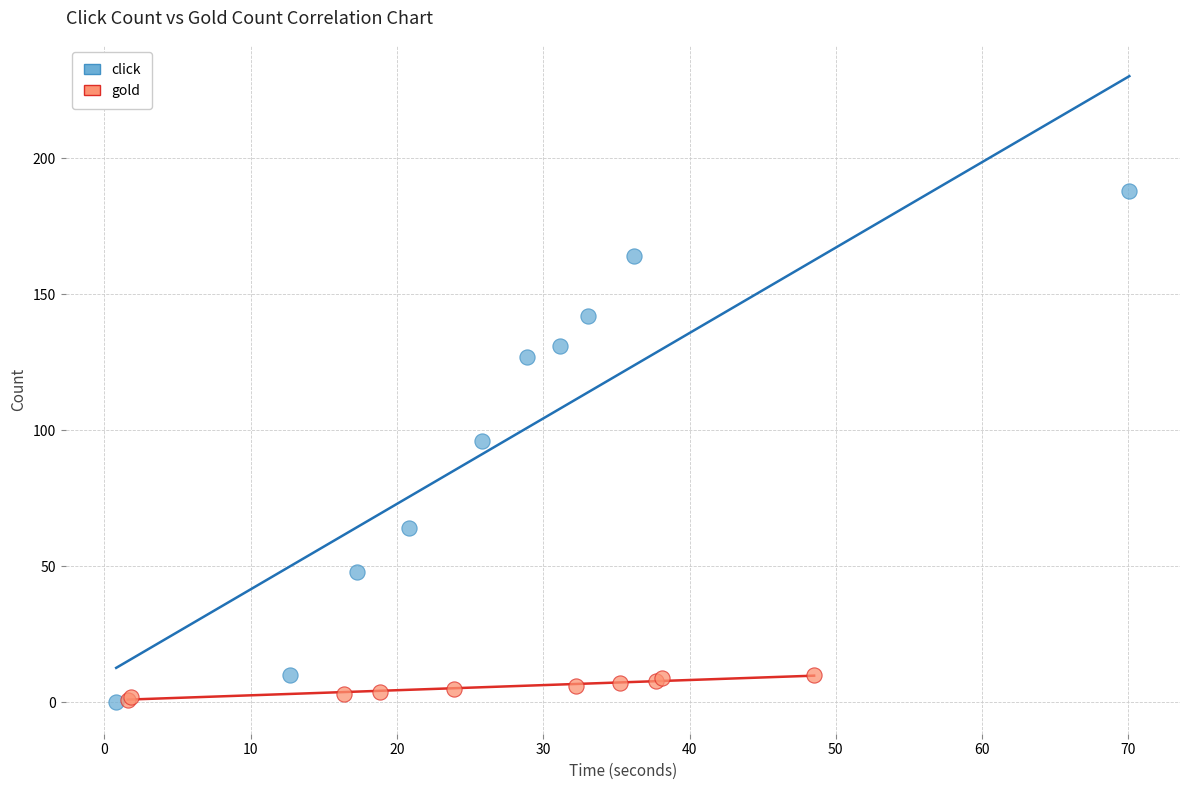

Which series contains the highest Y value?

click